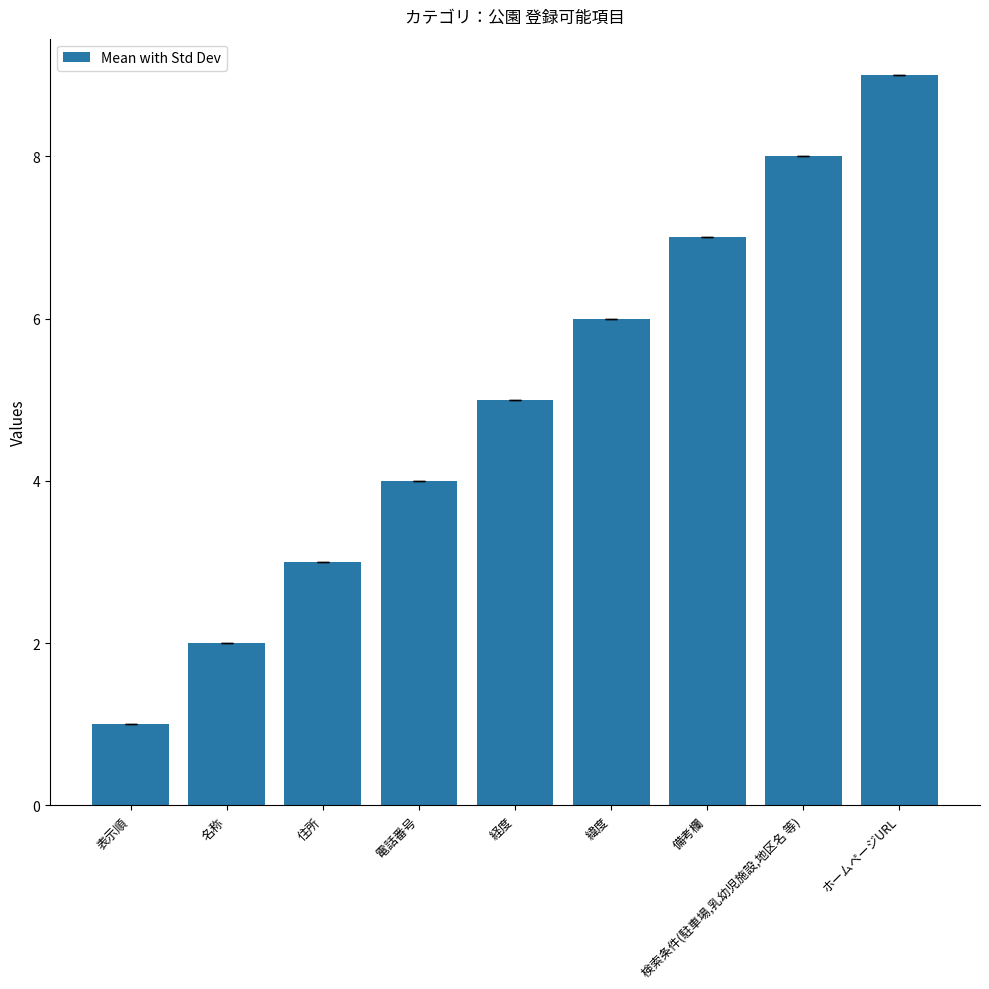

What is the change in value from 備考欄 to ホームページURL?

+2